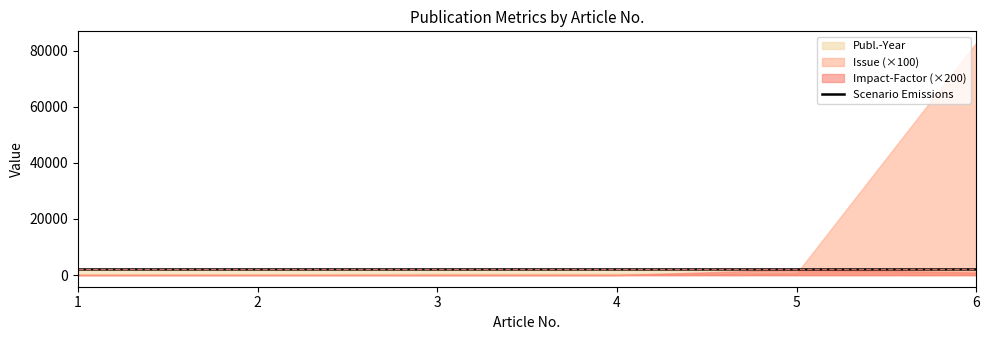

How many lines are shown in the chart?

1